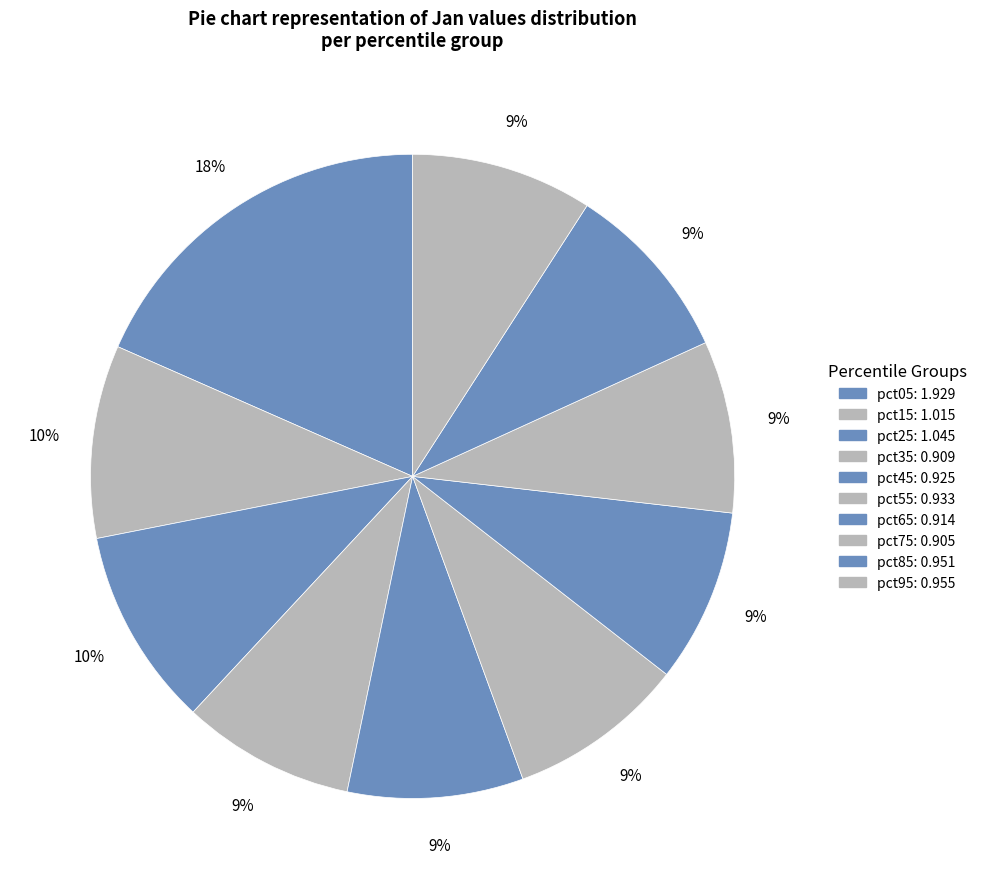

True or false: pct05 accounts for 18% of the total.

True